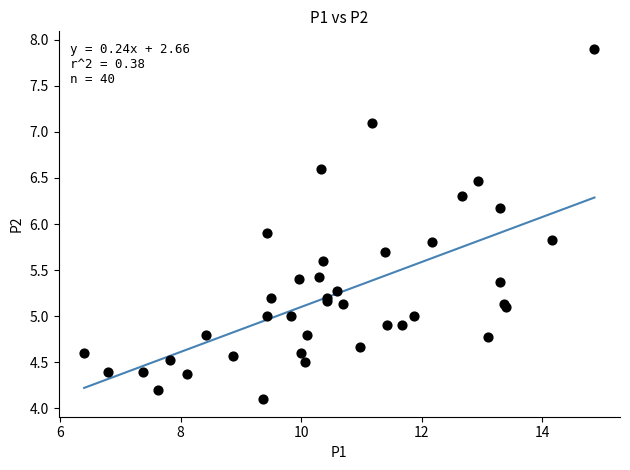

What Y value in the scatter plot is closest to 6?

5.9